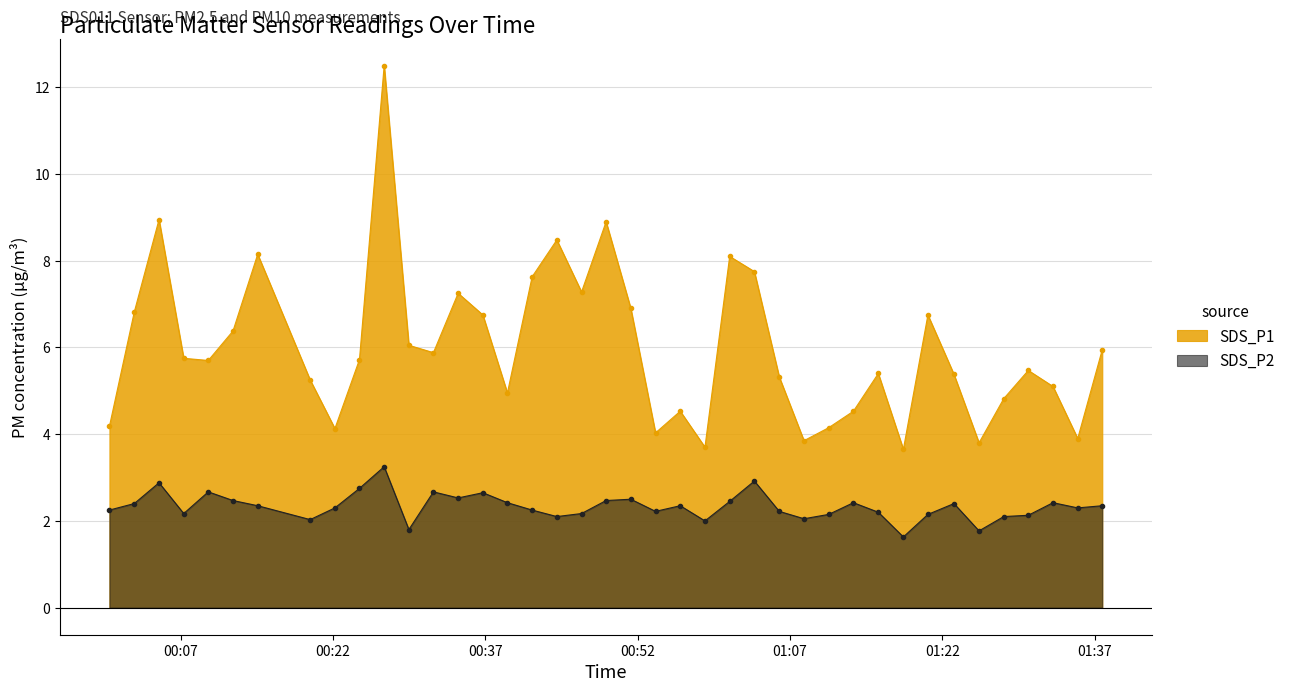

True or false: SDS_P2 and SDS_P1 intersect in this chart.

False